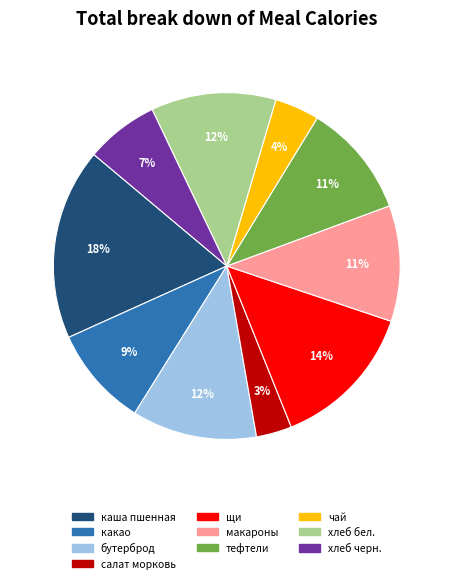

How many segments does this pie chart have?

10